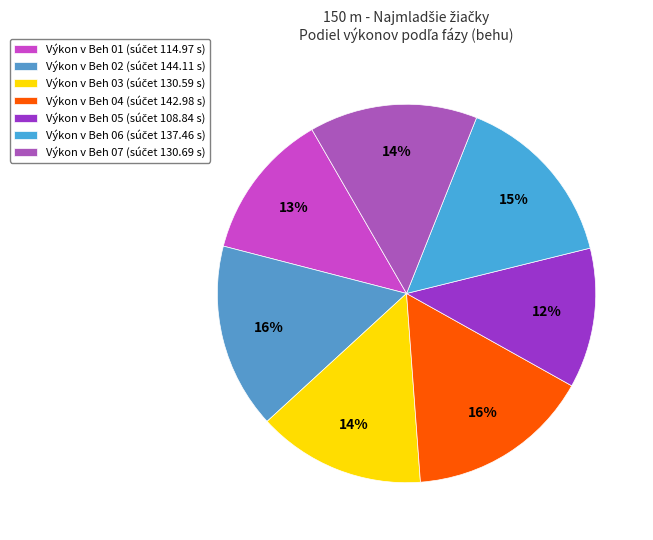

Does any single category account for the majority?

No